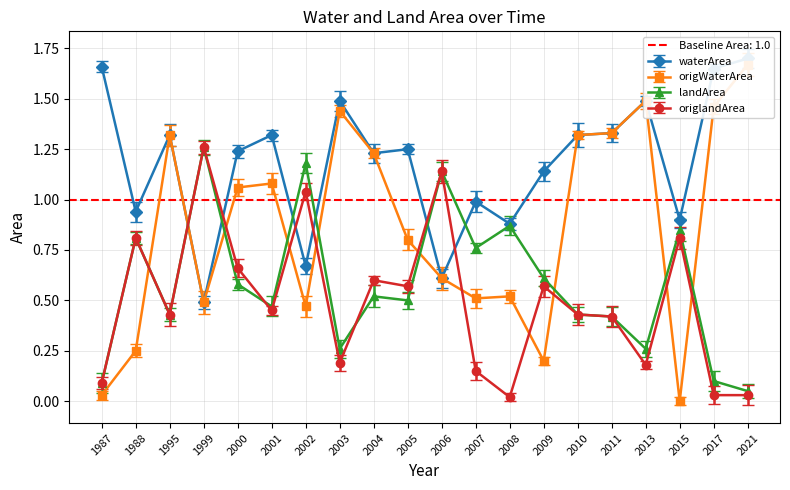

What is the value of the origWaterArea point at the 20th from the left?

1.7